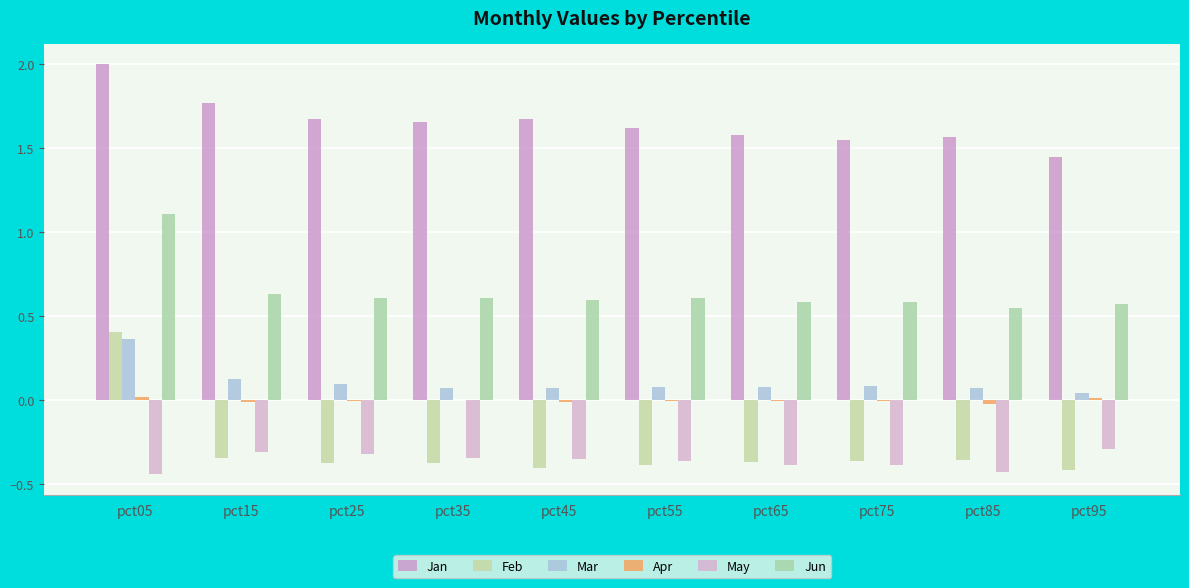

Are the bars horizontal?

No